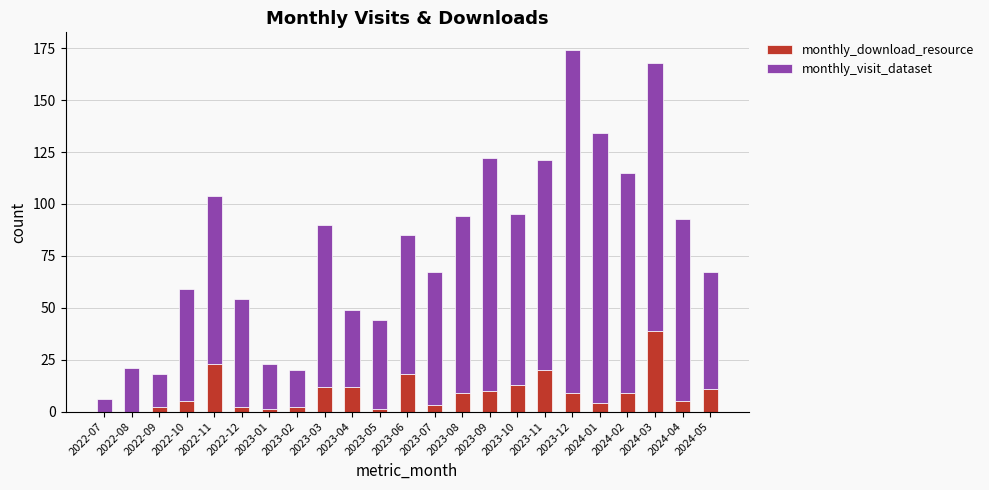

What is the total value across all series at 2022-07?

6